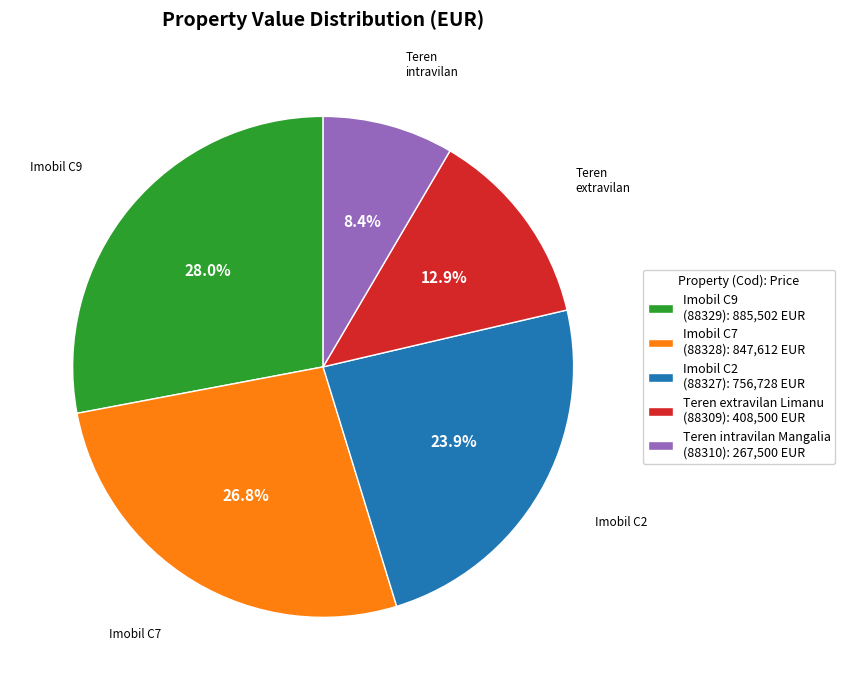

Rank the categories by value from lowest to highest.

Teren intravilan Mangalia (88310): 267,500 EUR, Teren extravilan Limanu (88309): 408,500 EUR, Imobil C2 (88327): 756,728 EUR, Imobil C7 (88328): 847,612 EUR, Imobil C9 (88329): 885,502 EUR